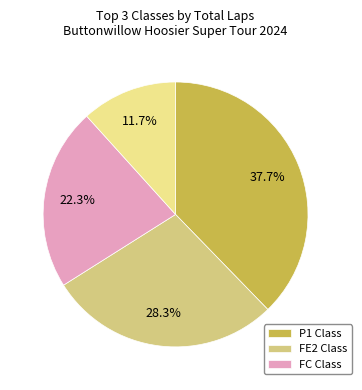

Does any single category account for the majority?

No